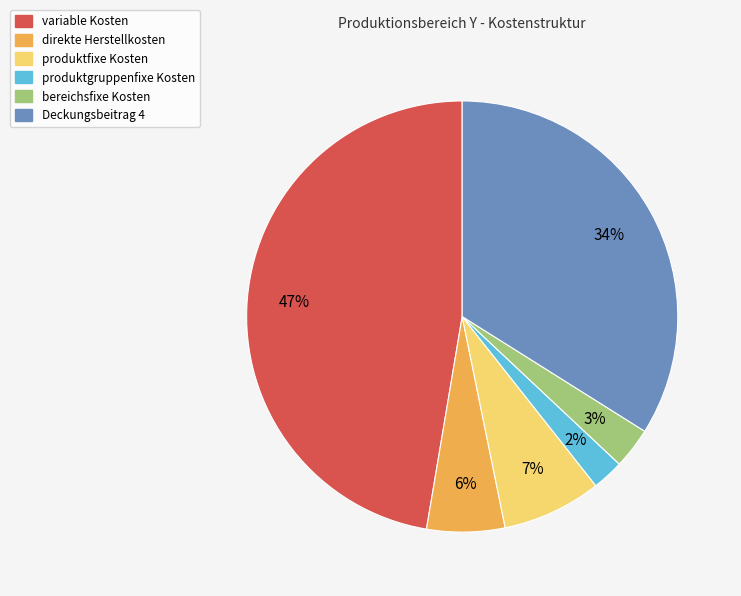

To the nearest percent, what percentage of the pie is bereichsfixe Kosten?

3%